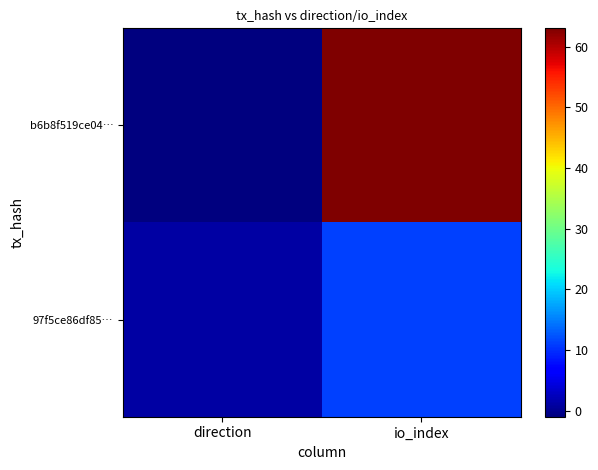

Which has a higher value, direction or io_index?

io_index